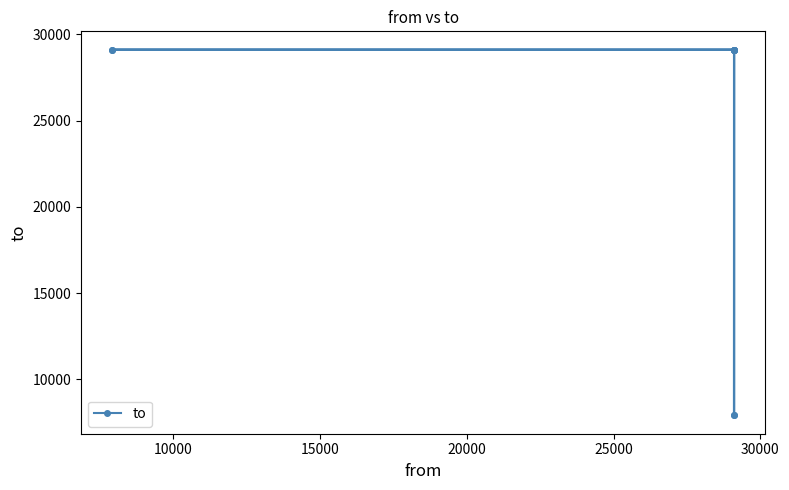

What is the greatest value displayed?

29108